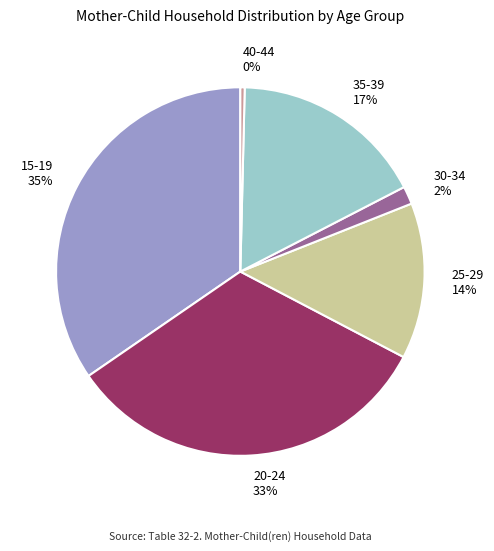

Approximately how many times larger is the value at 25-29 compared to 20-24?

0.4